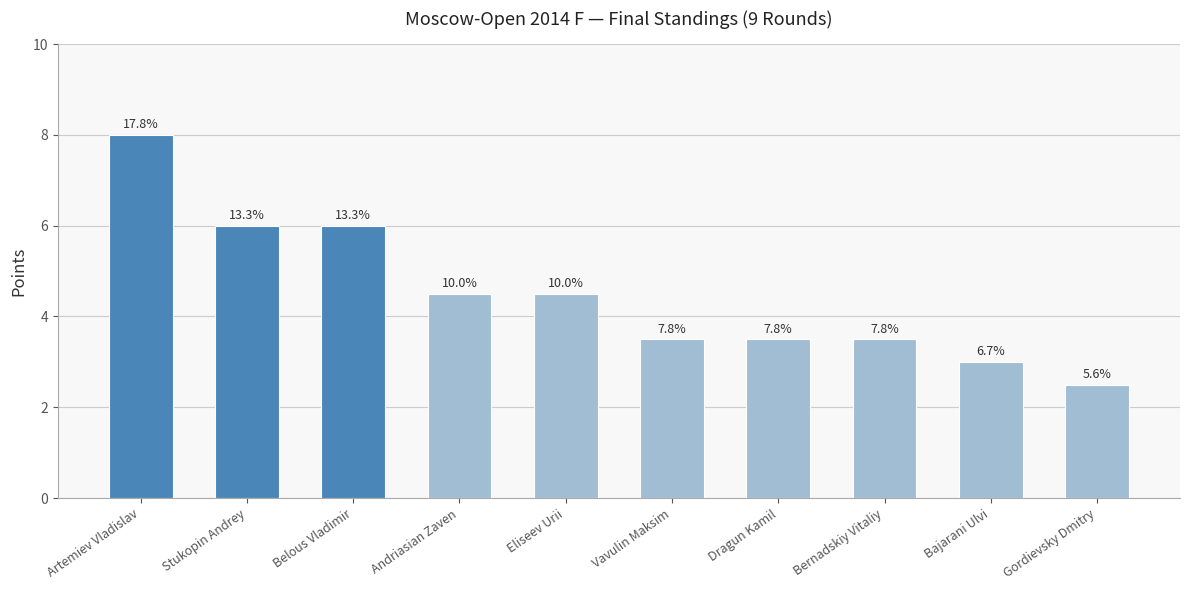

True or false: the data shows 4.5 at Eliseev Urii.

True